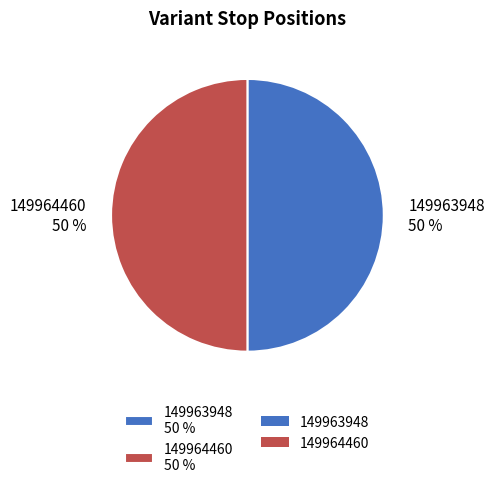

Approximately how many times larger is the value at 149964460 50 % compared to 149963948 50 %?

1.0